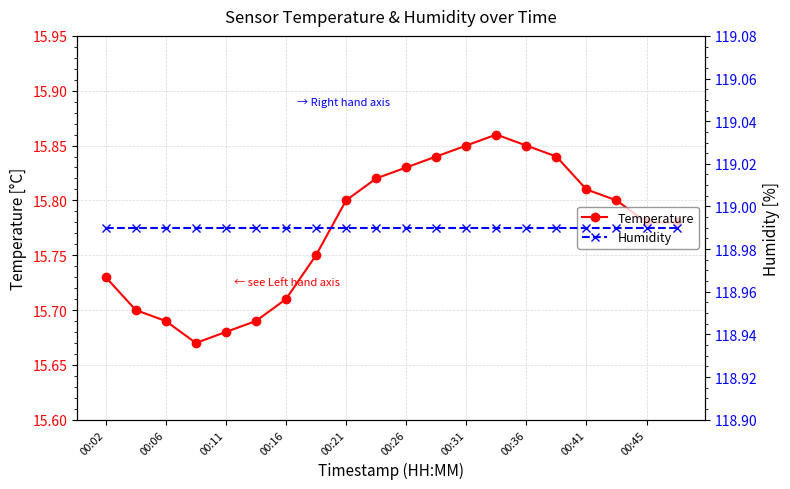

True or false: Temperature and Humidity cross at least once.

False